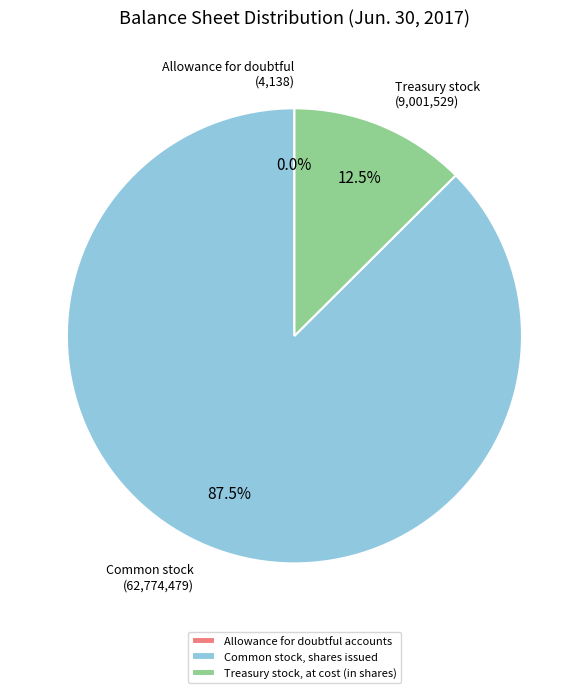

What percentage do Common stock, shares issued and Treasury stock, at cost (in shares) together represent?

100.0%